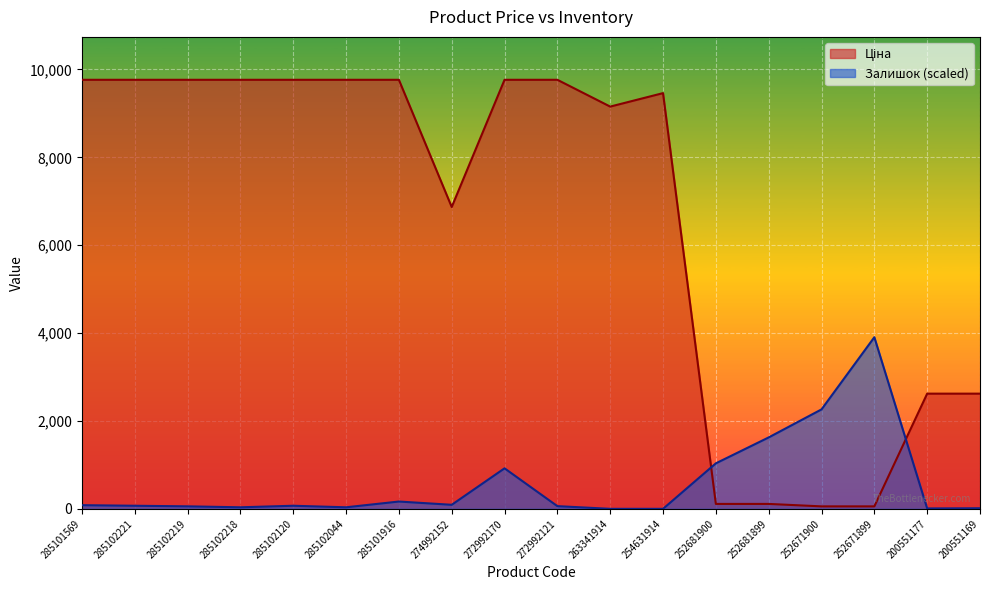

Rank the series at 285102120 from highest to lowest value.

Ціна, Залишок